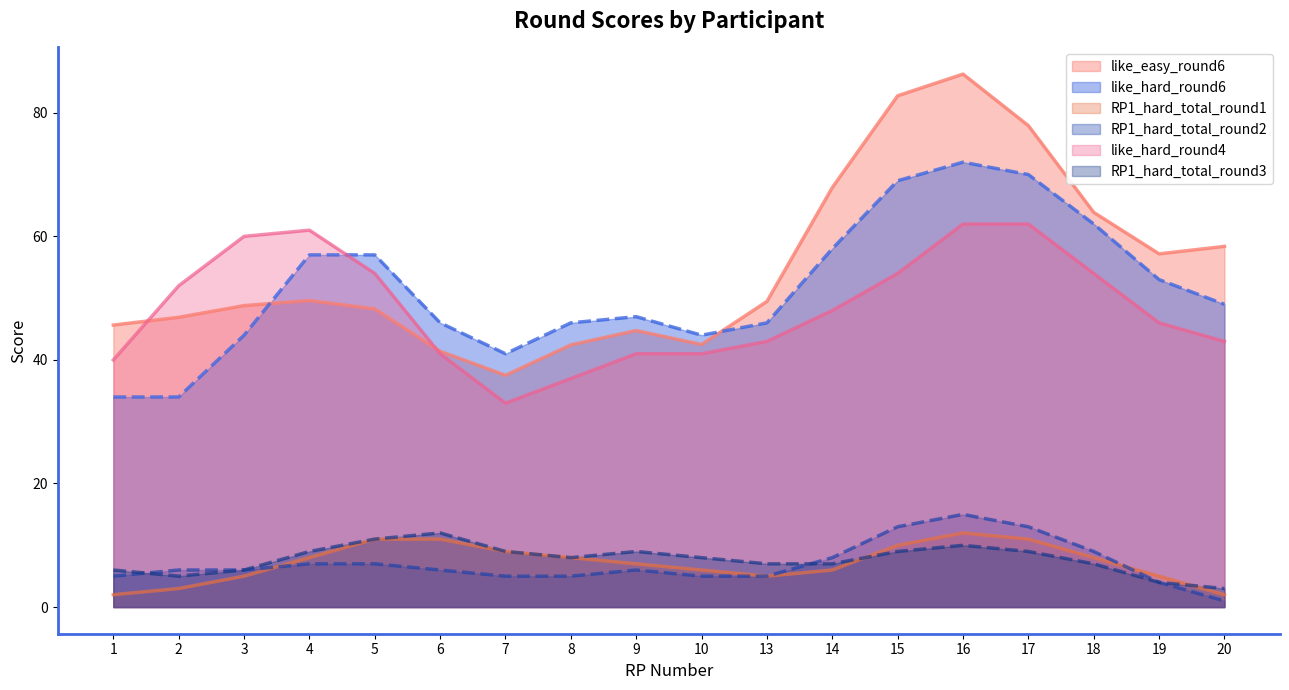

What is the difference between the like_hard_round4 values at 7 and 13?

10.0